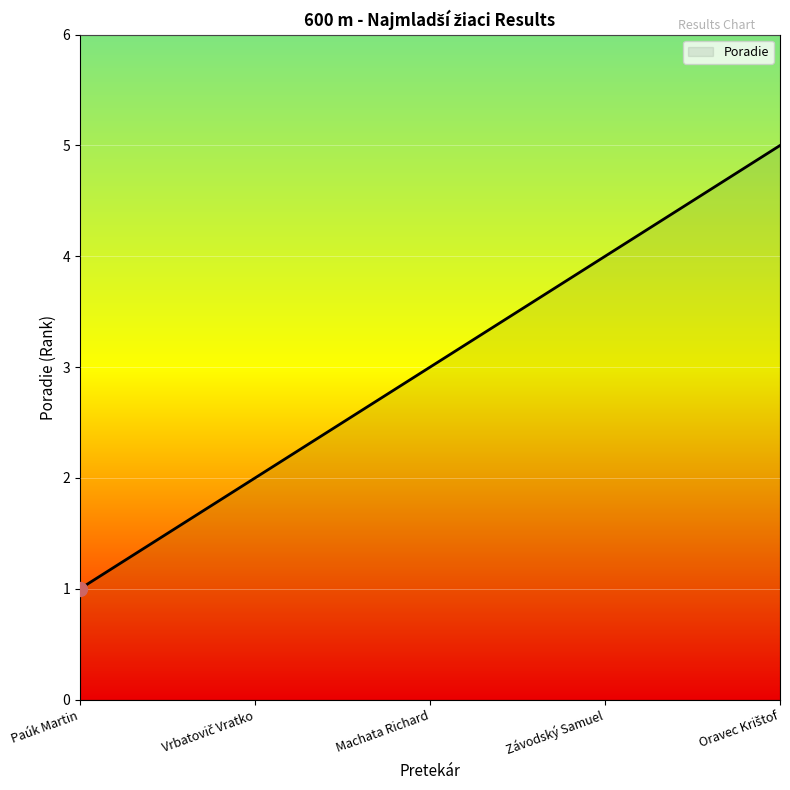

What is the minimum value shown in the chart?

1